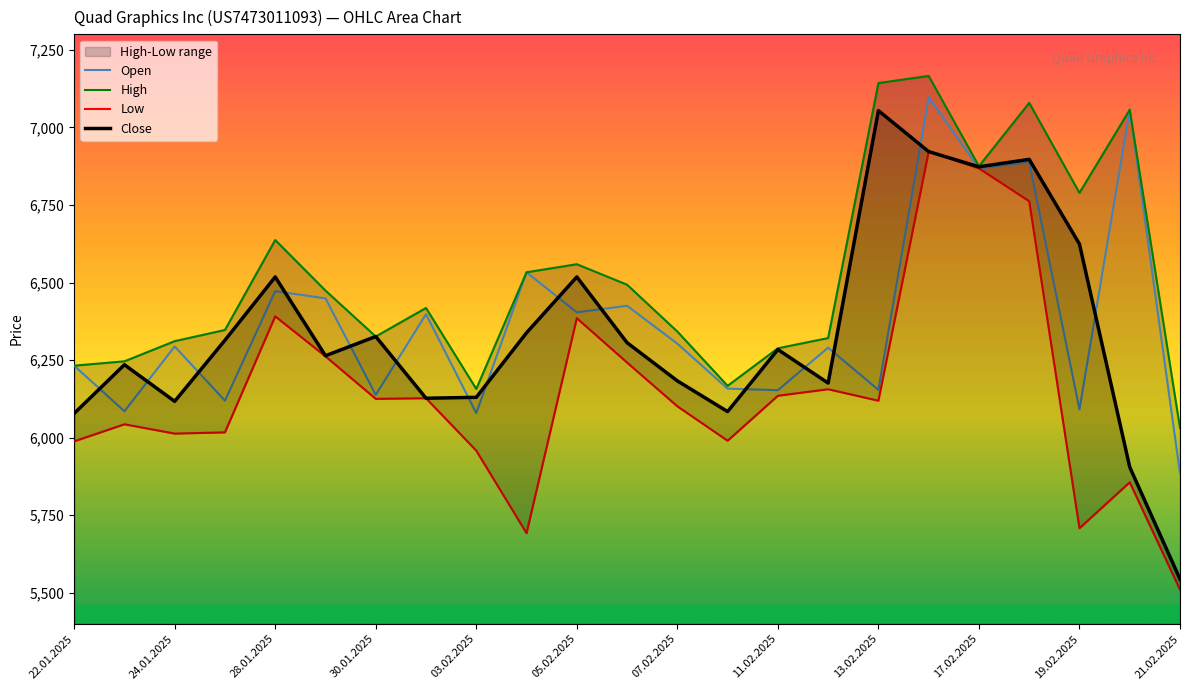

How many interior local peaks does the High series have?

6